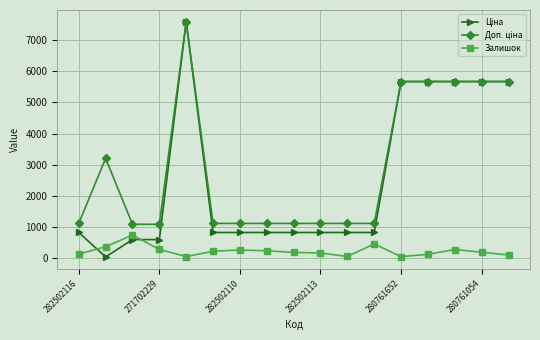

At how many categories does at least one series exceed 1602?

7